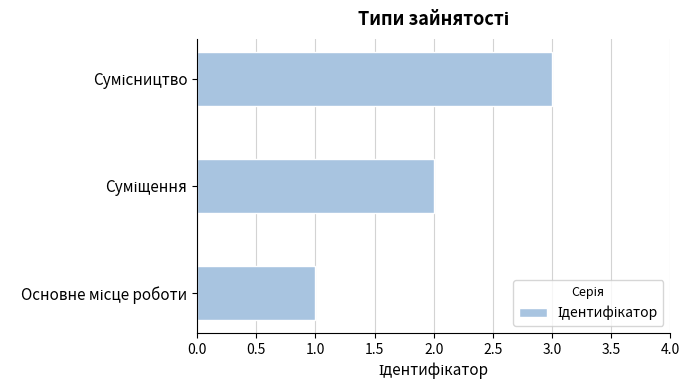

What is the minimum value shown in the chart?

1